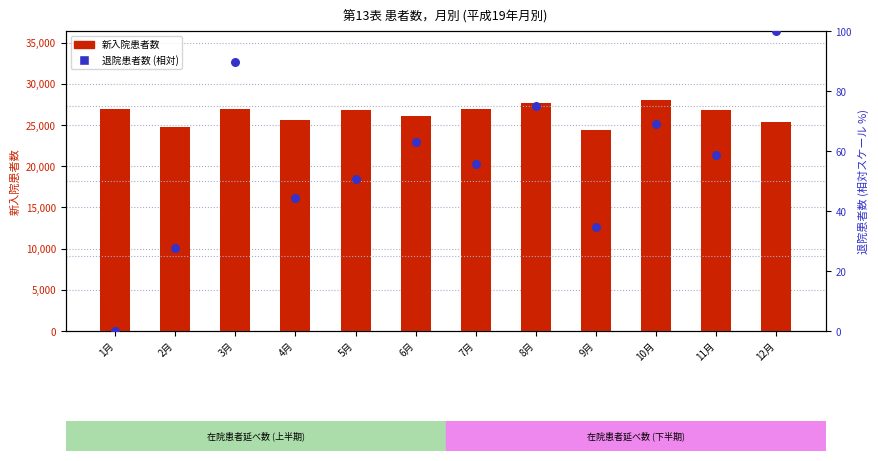

Which series has the largest Y range (max minus min)?

新入院患者数